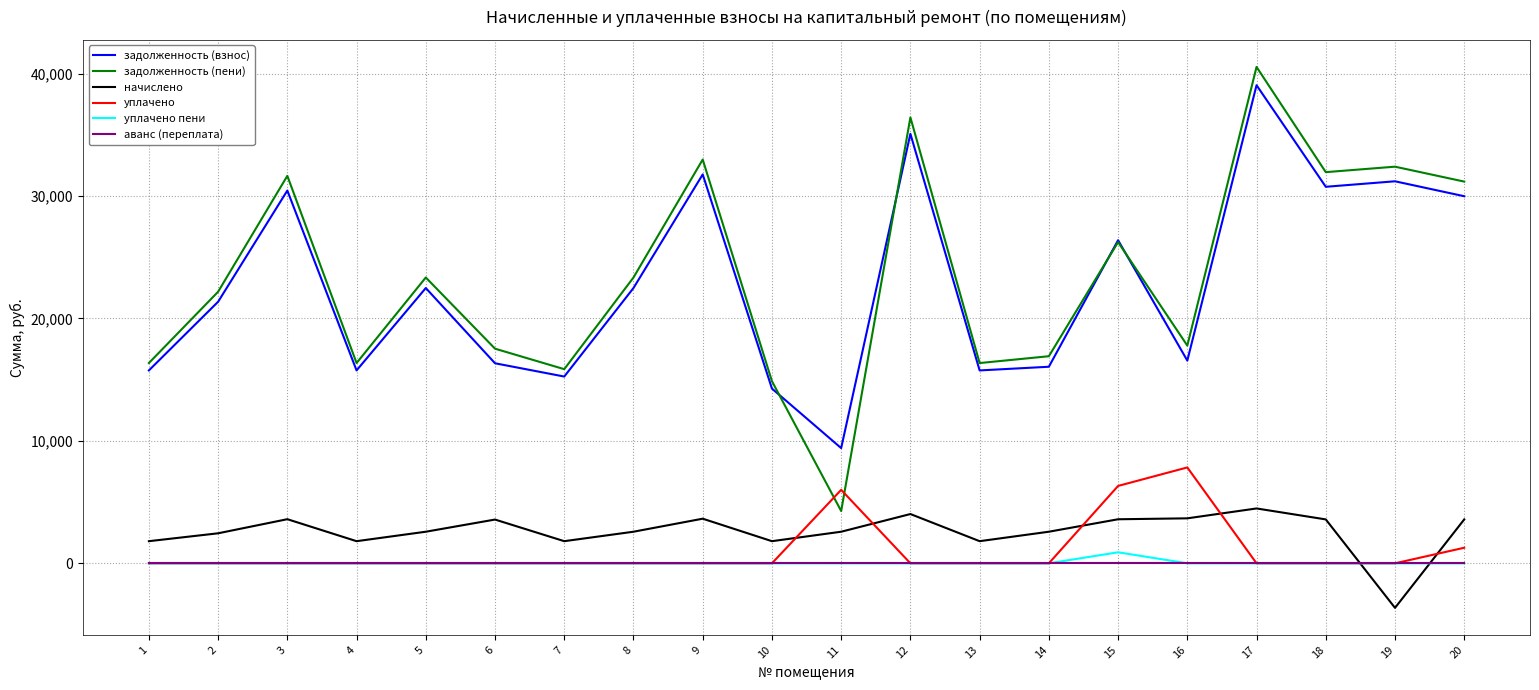

How many distinct data groups are displayed?

6